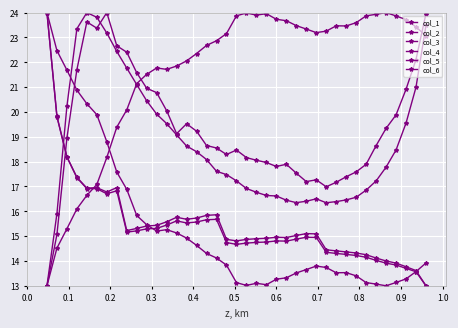

Where is the first local minimum for col_6?

0.3